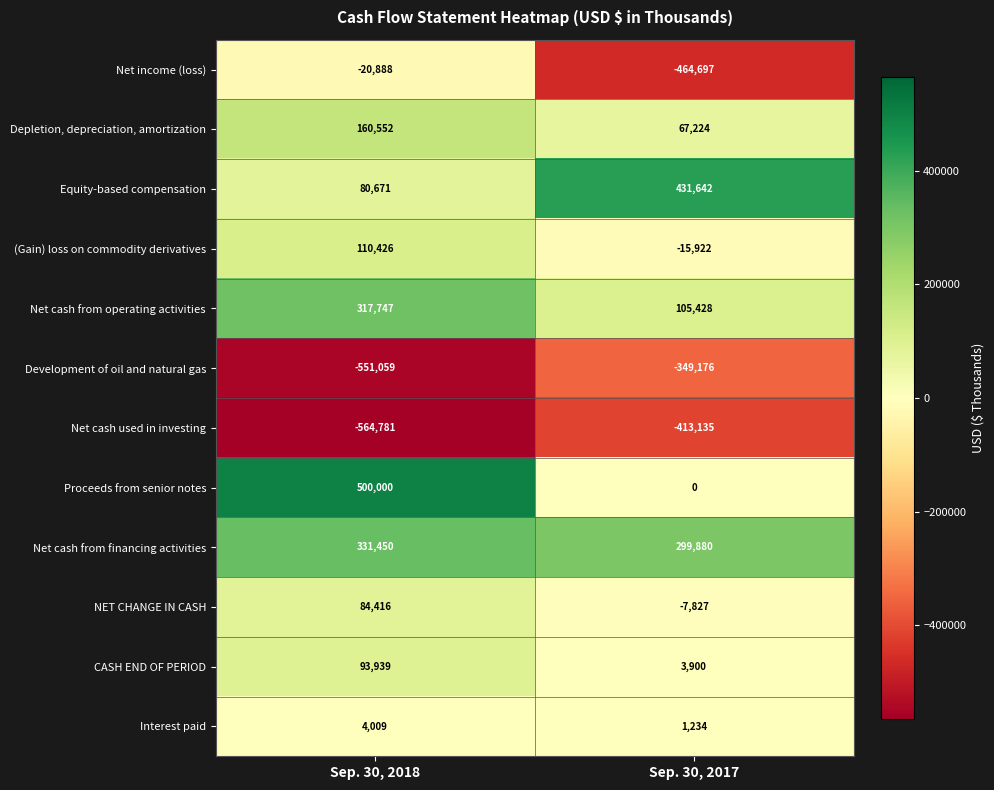

What is the minimum value shown in the chart?

-564781